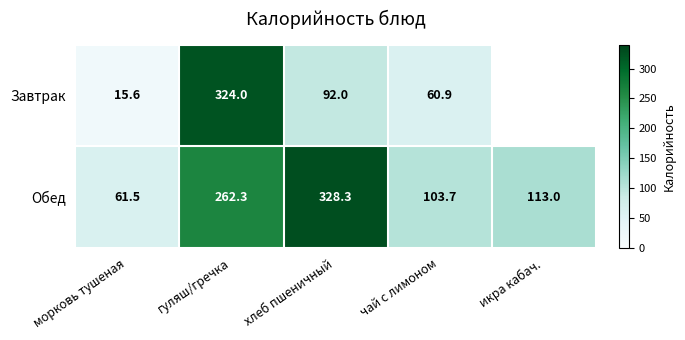

At which label does Обед first exceed 113?

гуляш/гречка